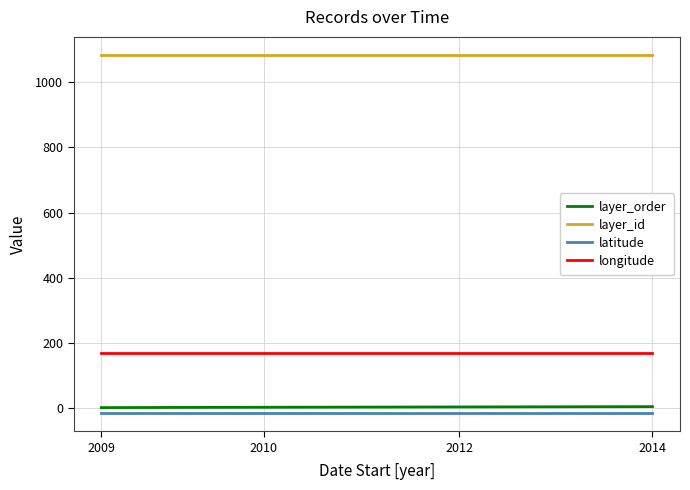

Rank the series at 2012 from highest to lowest value.

layer_id, longitude, layer_order, latitude